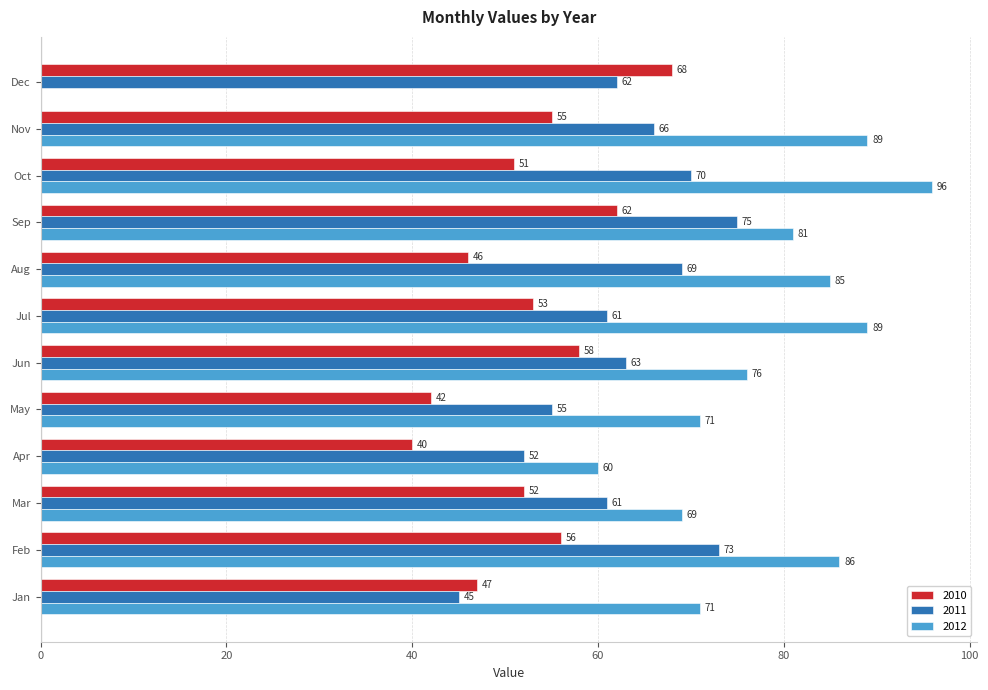

True or false: 2012 has a value of 152 at Aug.

False